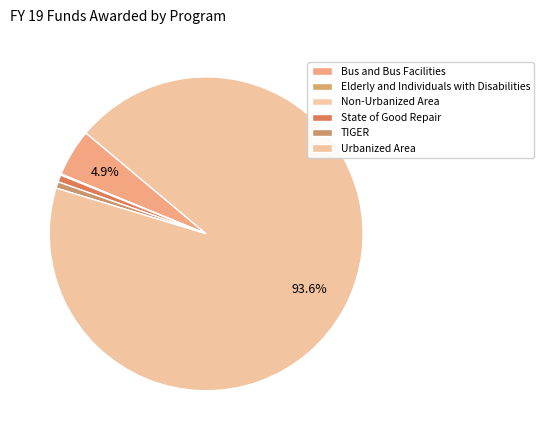

What is the change in value from Elderly and Individuals with Disabilities to Urbanized Area?

+127085262